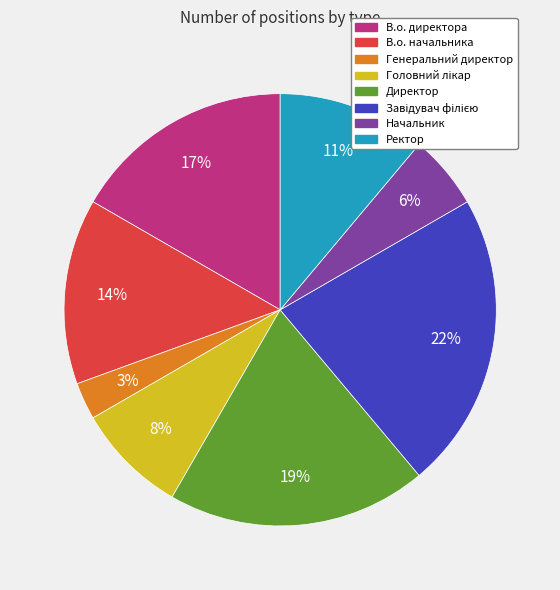

Which has a higher value, В.о. директора or В.о. начальника?

В.о. директора